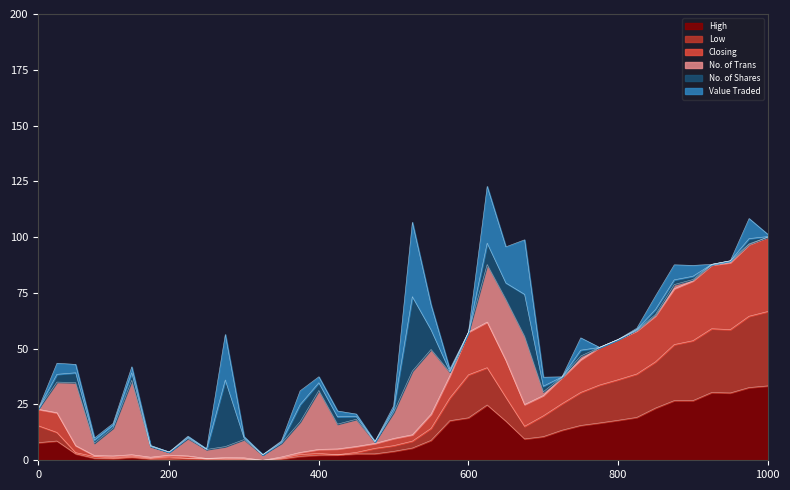

What is the highest value of the High series?

33.3